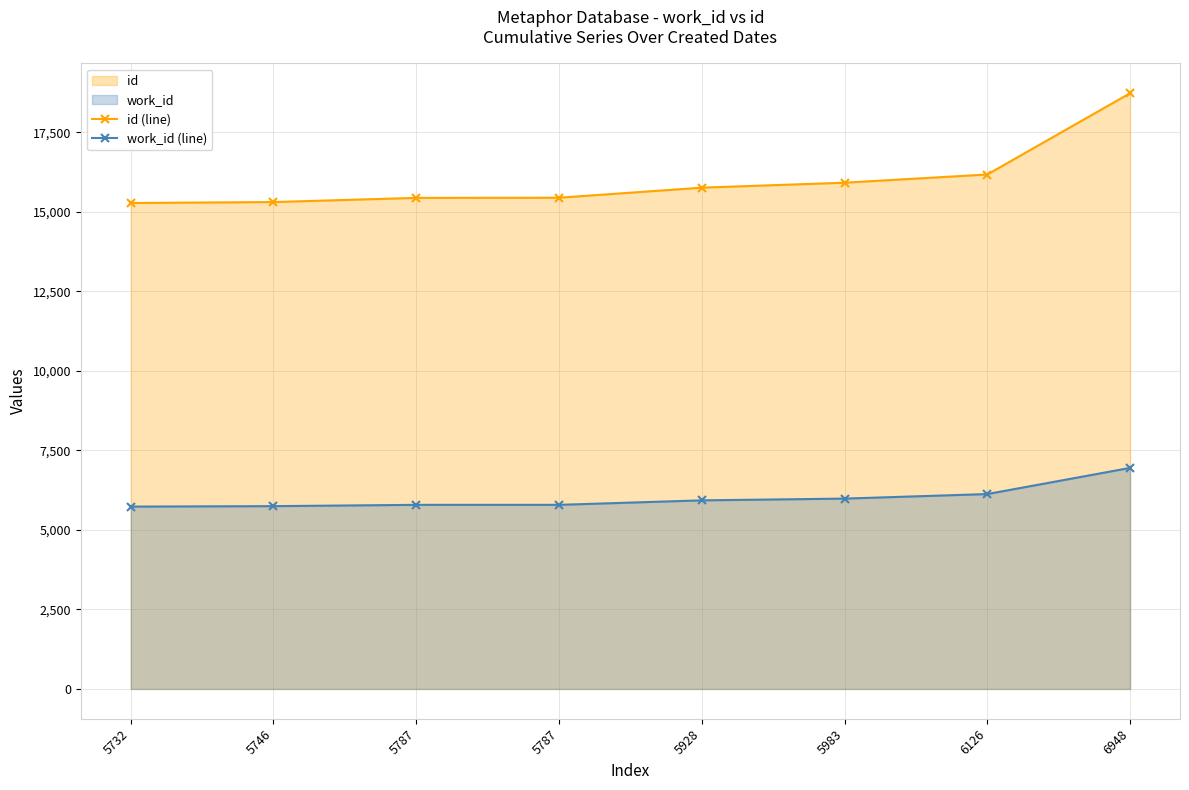

List the series in order of their overall mean, lowest first.

work_id (line), id (line)